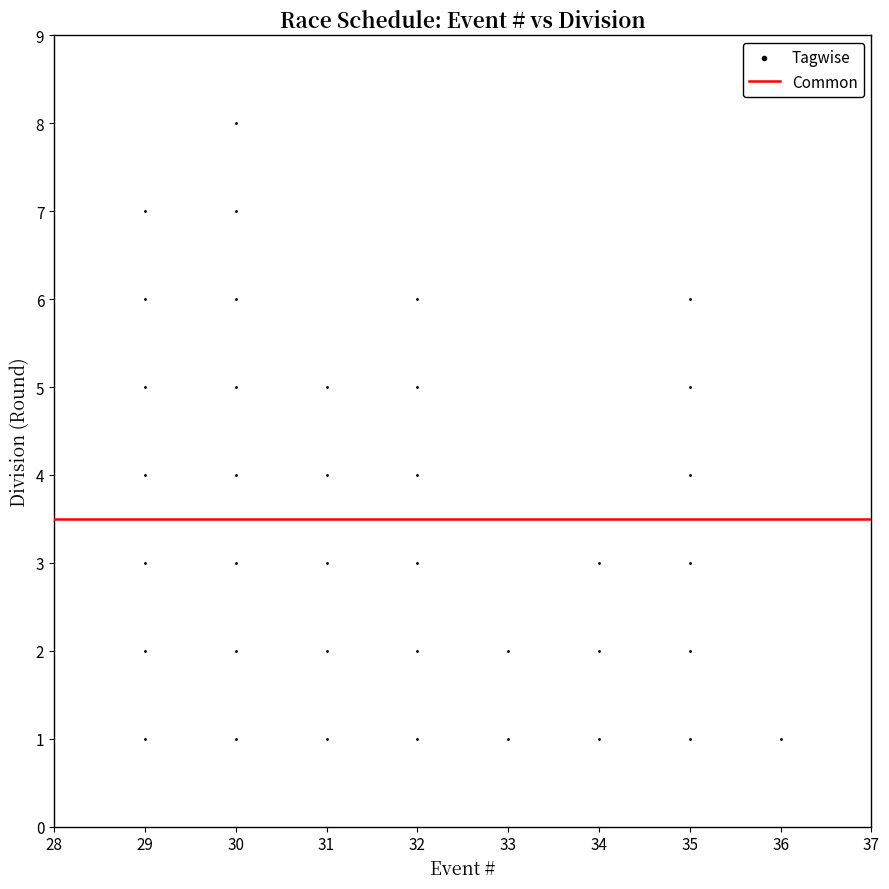

What is the range of Y values (max minus min)?

7